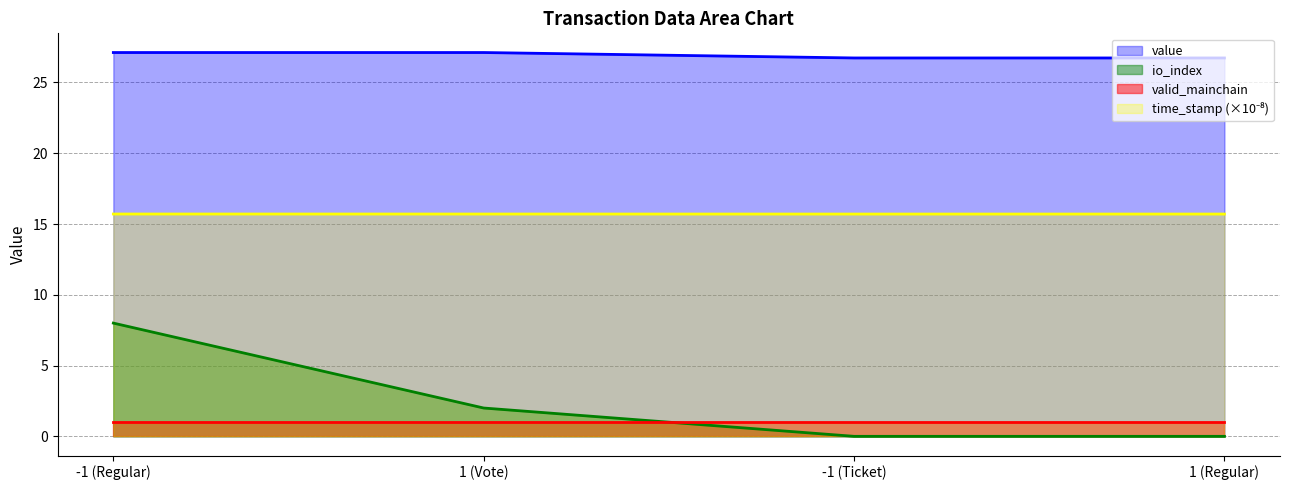

How many series are shown in this chart?

4